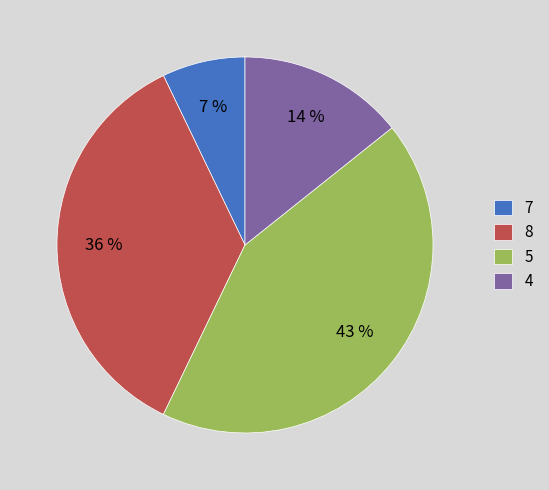

How many segments does this pie chart have?

4